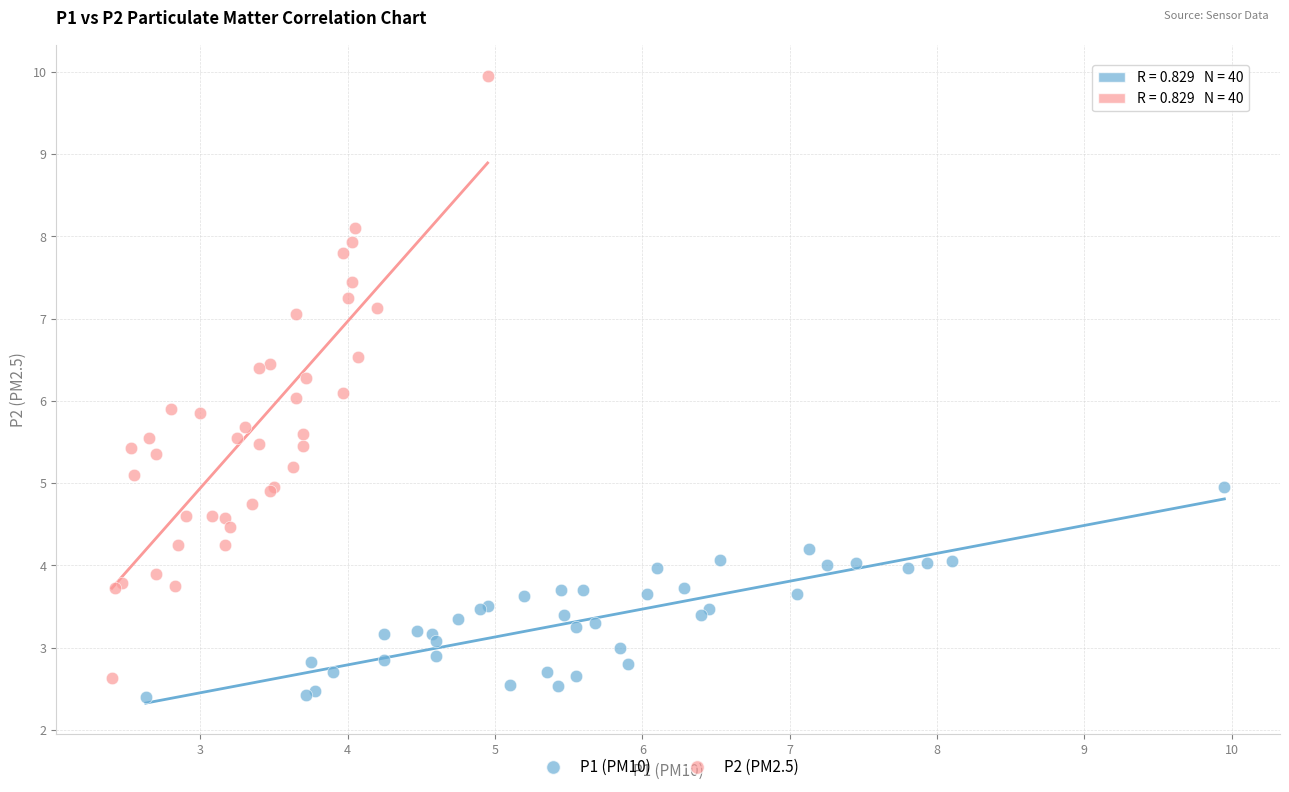

Which series reaches the maximum Y coordinate?

P2 (PM2.5)